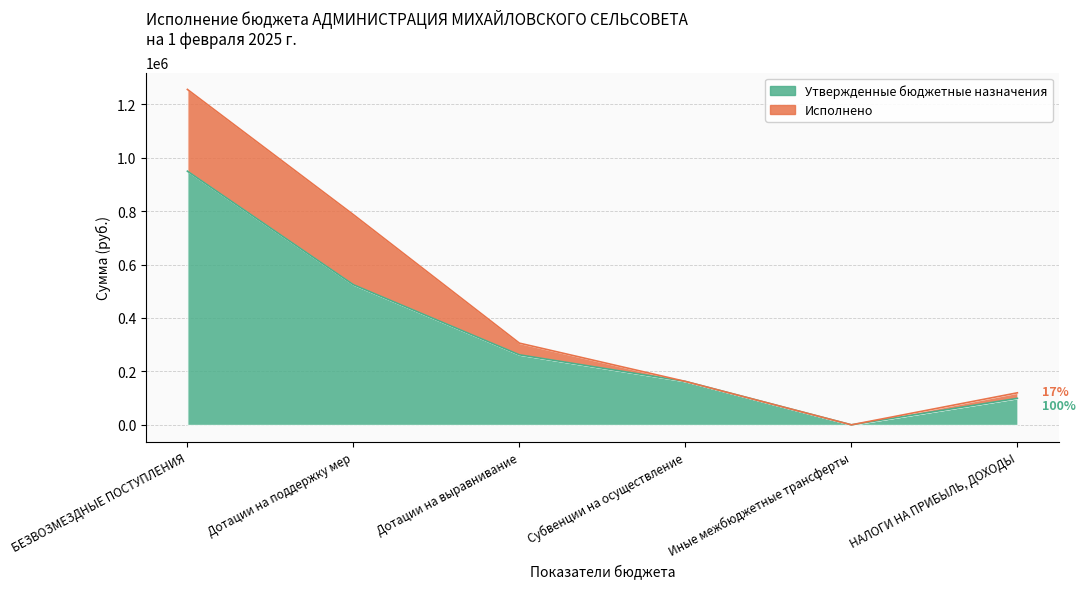

What is the average value?

333020